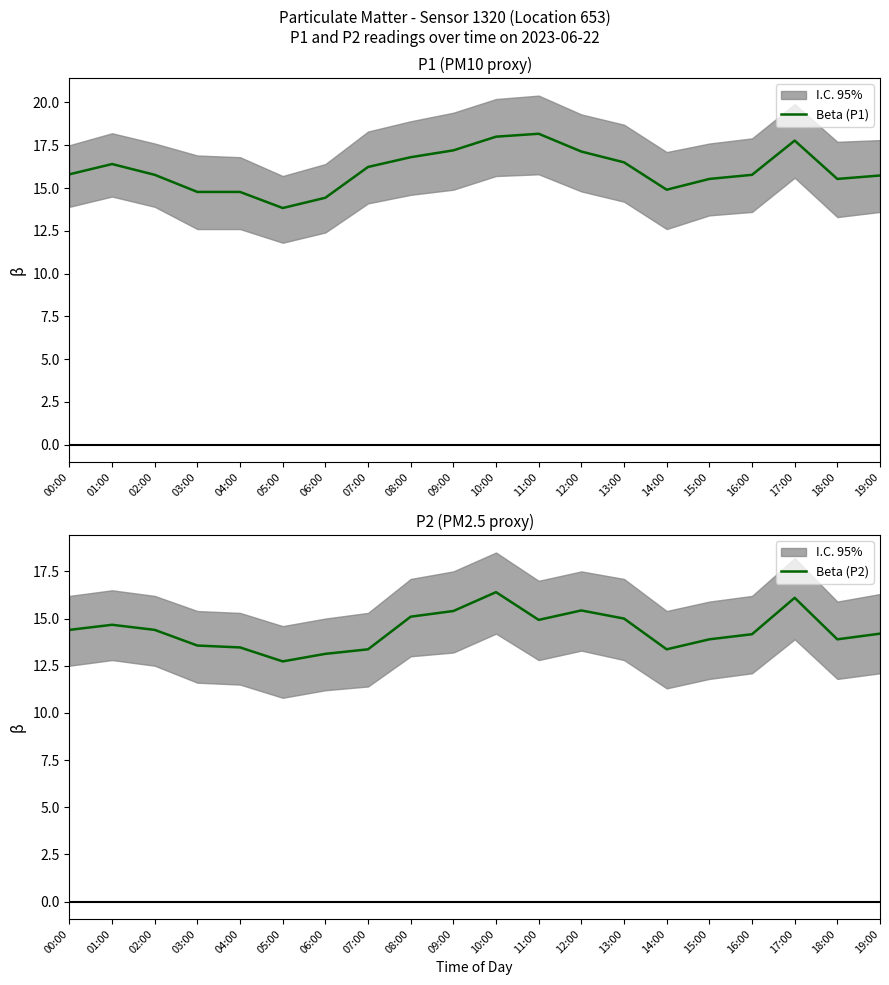

In Beta (P1), how many points are higher than both neighbors (excluding endpoints)?

3